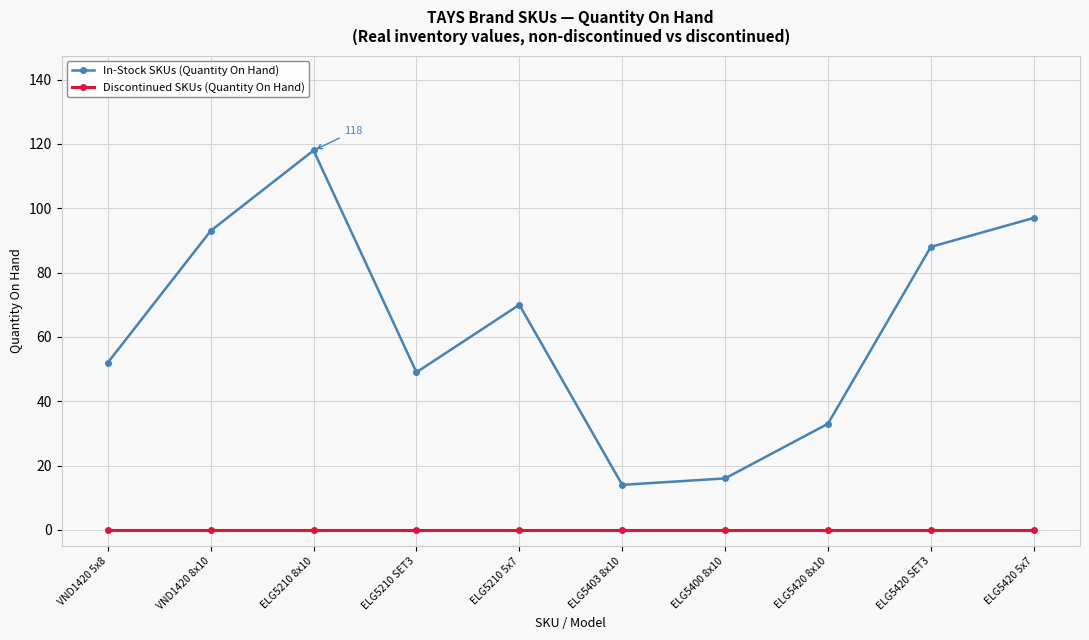

List the labels in order of In-Stock SKUs (Quantity On Hand) value, largest first.

ELG5210 8x10, ELG5420 5x7, VND1420 8x10, ELG5420 SET3, ELG5210 5x7, VND1420 5x8, ELG5210 SET3, ELG5420 8x10, ELG5400 8x10, ELG5403 8x10